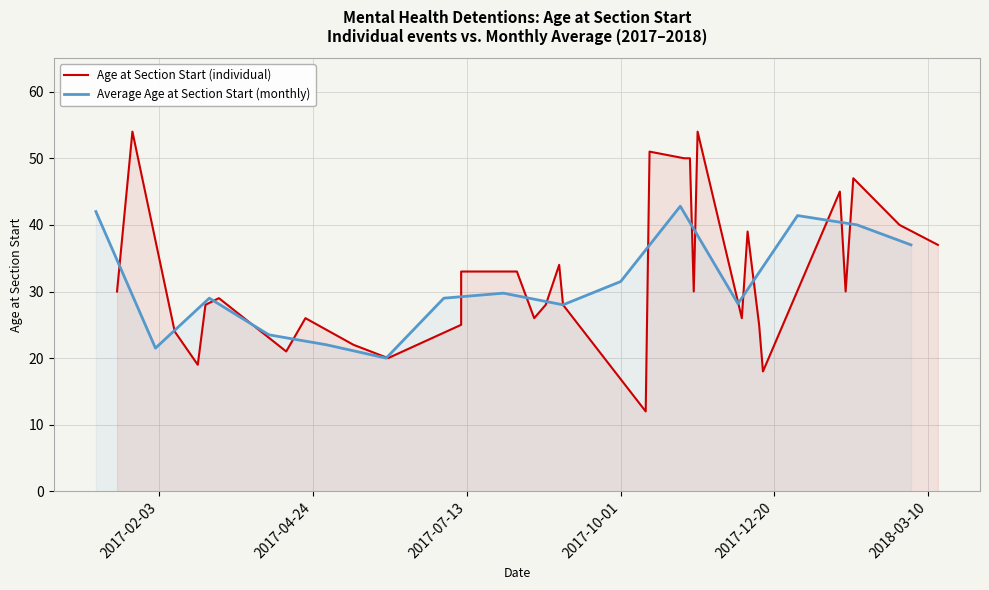

What is the label of the 20th point from the right?

2017-11-06